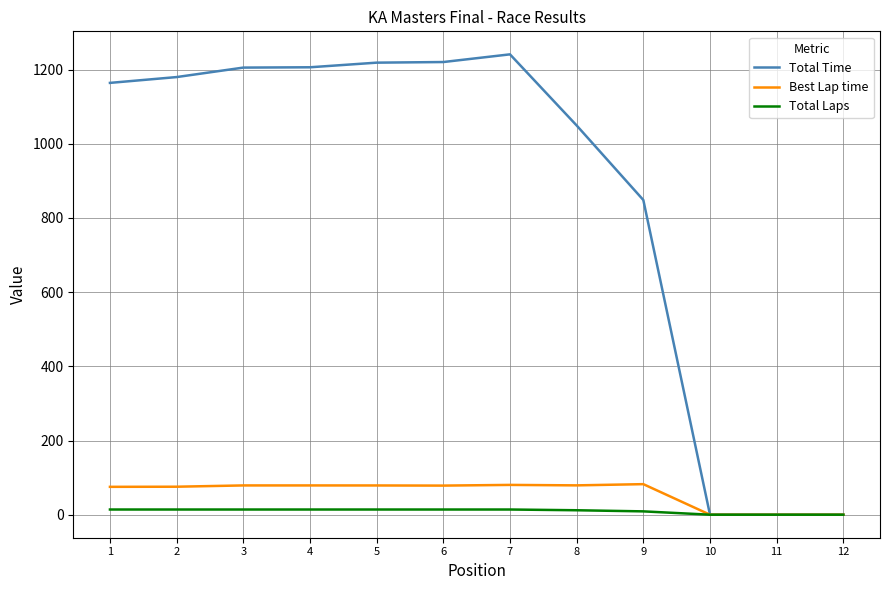

What is the total value across all series at 3?

1298.5